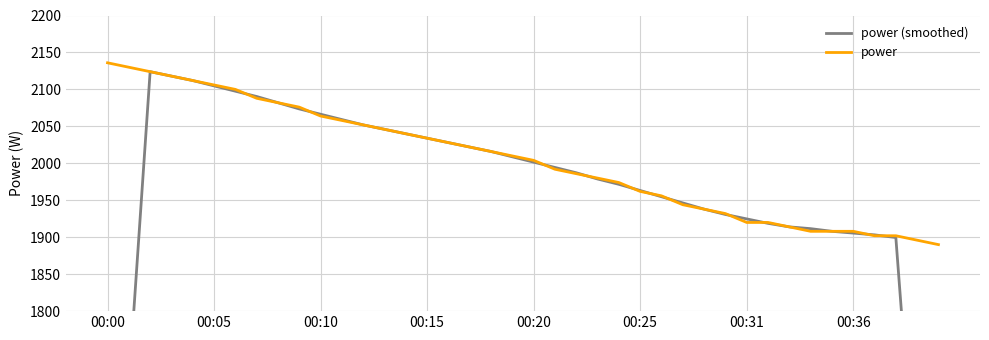

What is the smallest value displayed?

1137.6